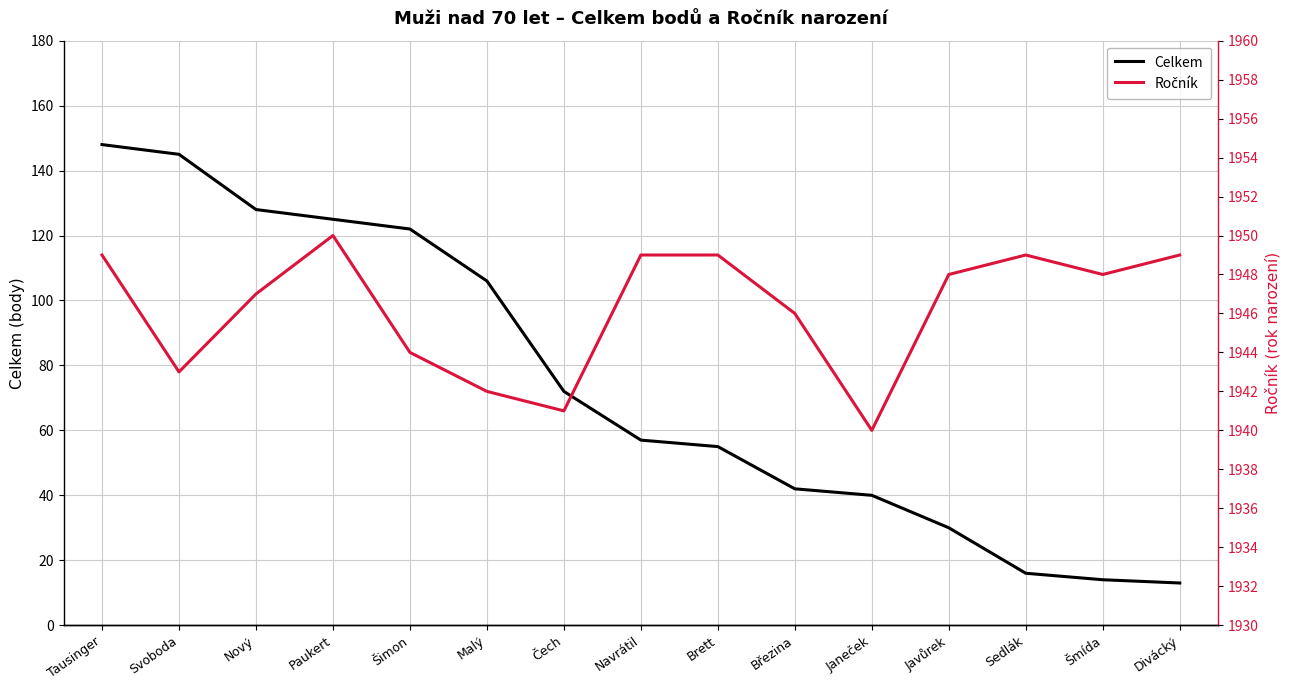

What position from the right is Nový?

13